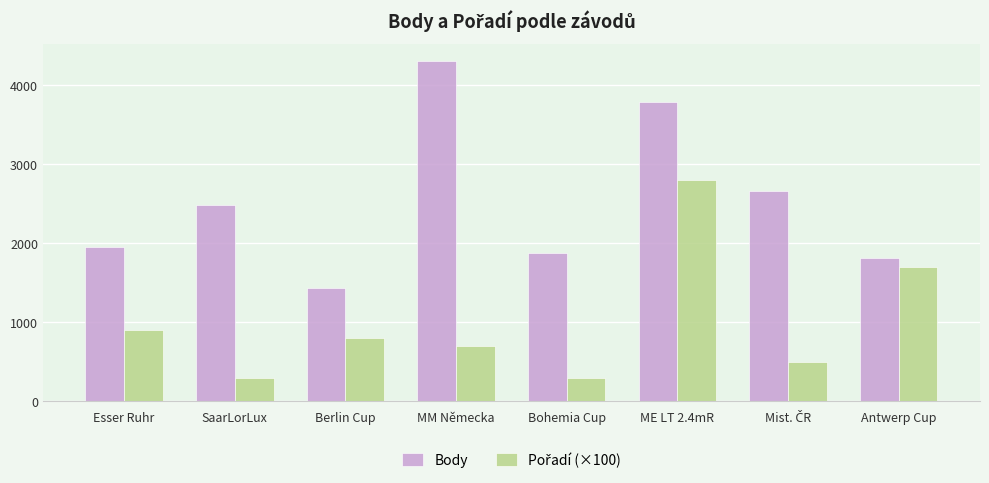

What is the label of the 5th bar from the left?

Bohemia Cup